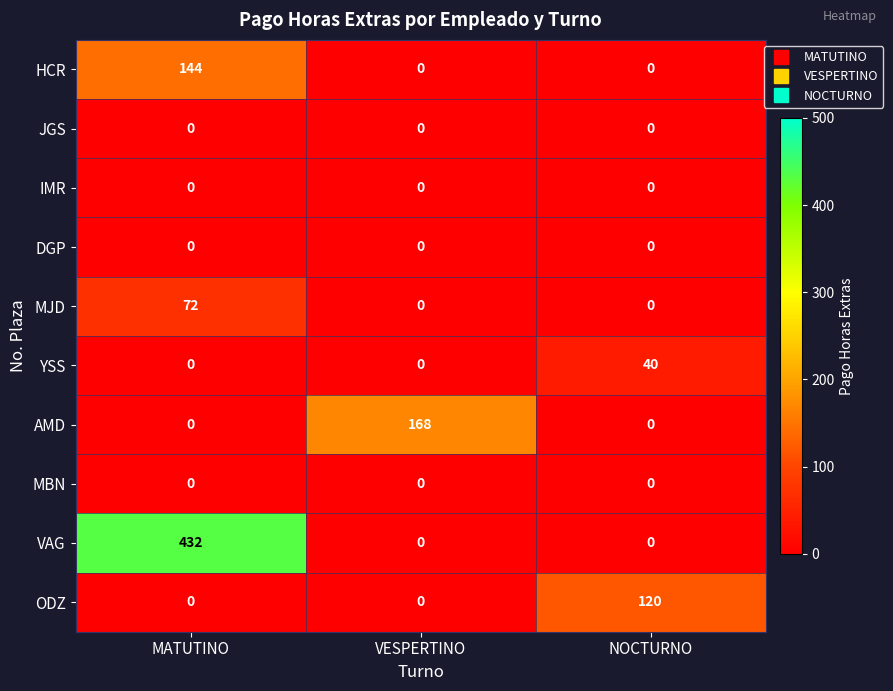

Between VESPERTINO and NOCTURNO, which series saw the biggest shift?

AMD